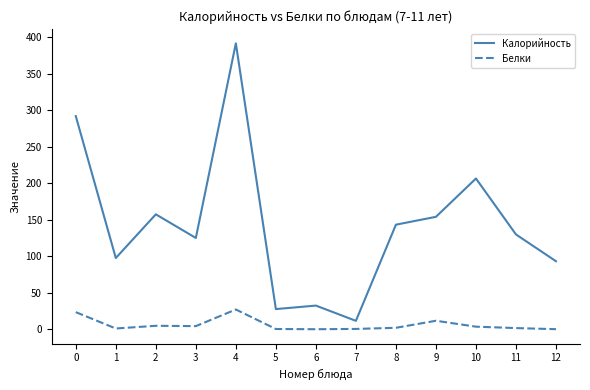

Which series has the largest total across all categories?

Калорийность